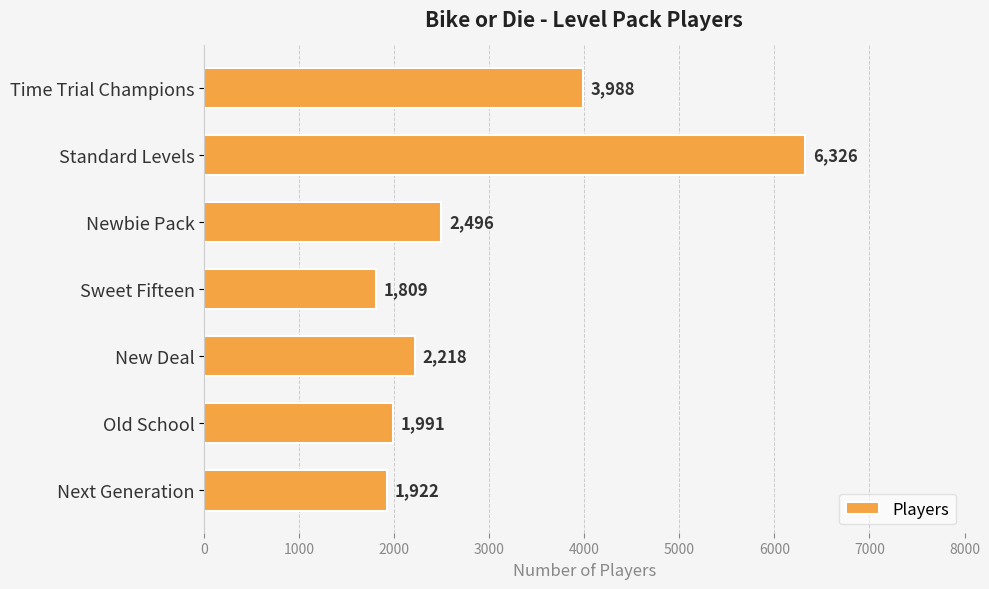

What is the label of the 2nd bar from the top?

Standard Levels